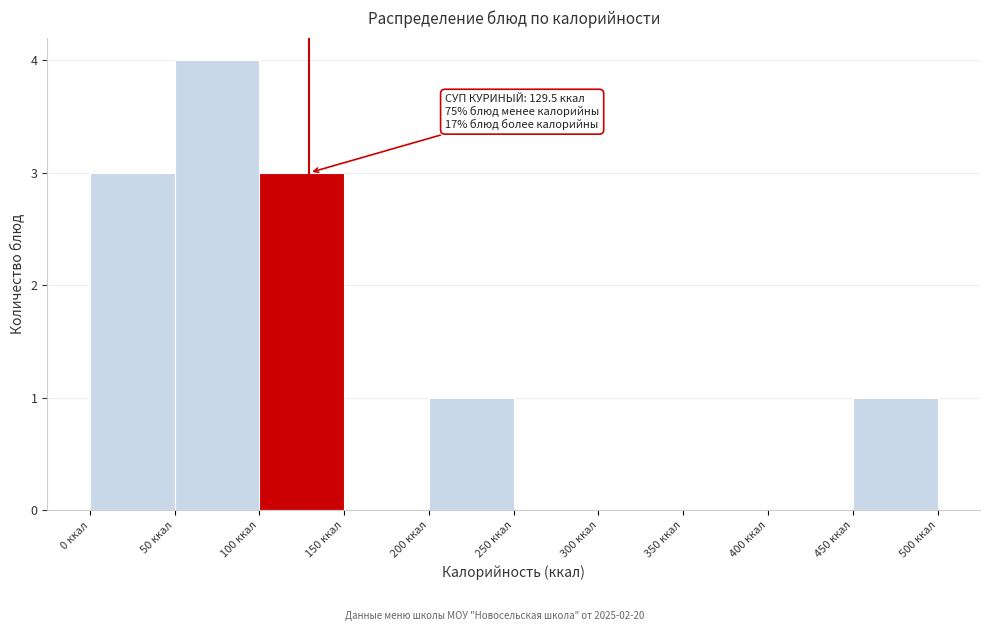

Over which range of the x-axis is the bar tallest?

50 to 100